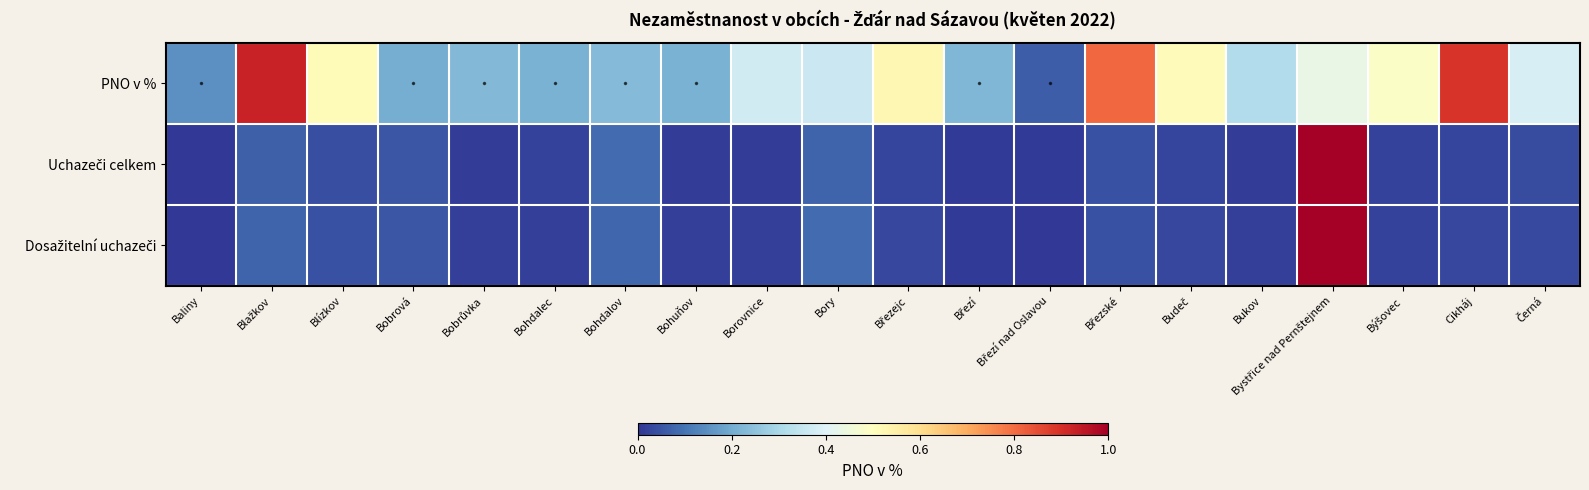

At how many categories does at least one series exceed 0?

20